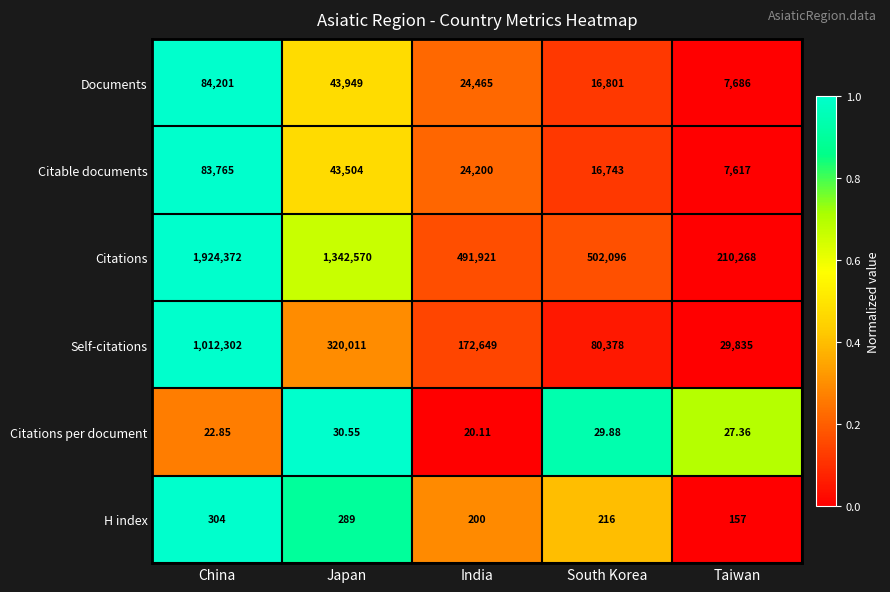

Which category has the lowest value in the H index series?

Taiwan